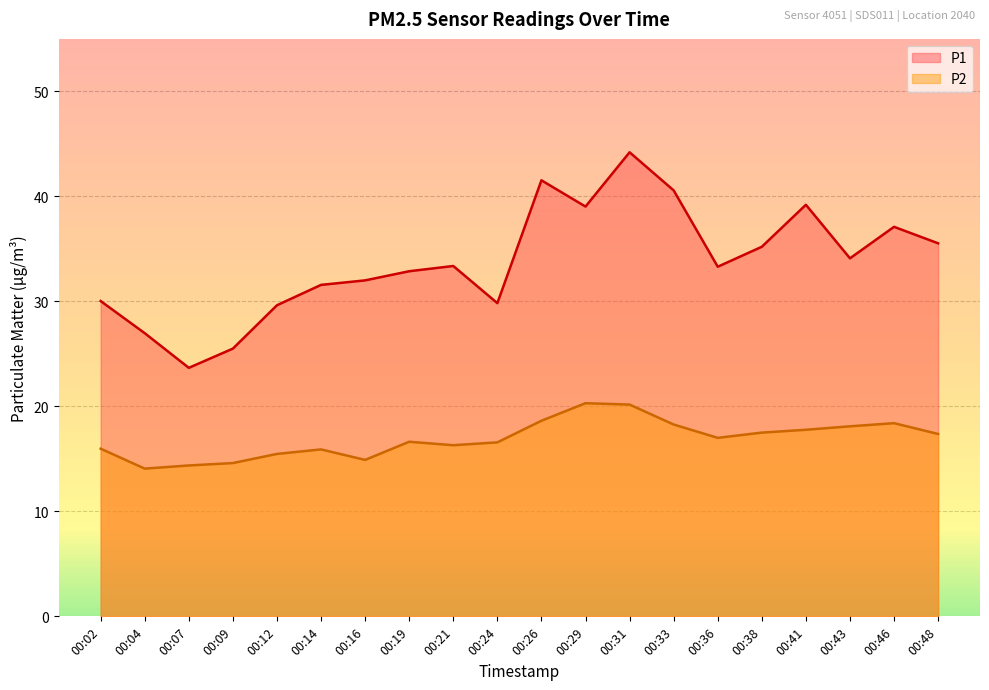

Rank the series by their maximum value, from highest to lowest.

P1, P2